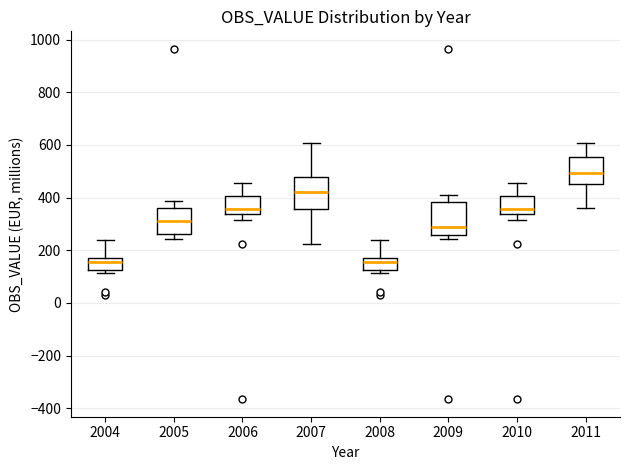

Which box's median line is the highest?

2011